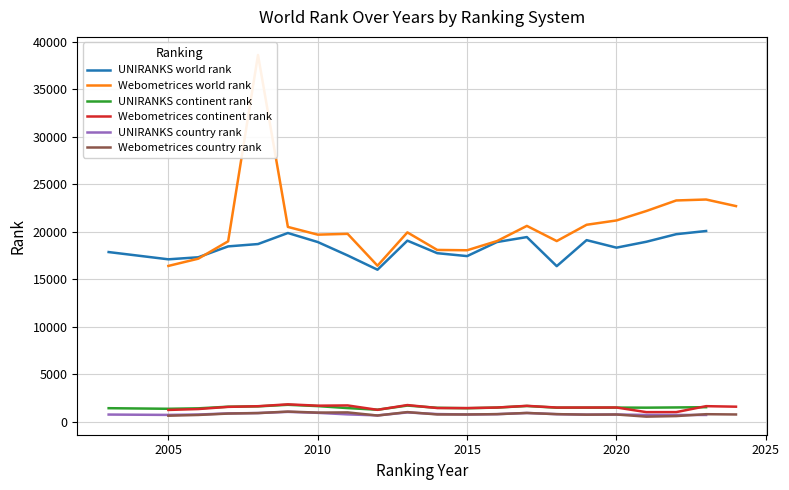

What is the value of the Webometrices world rank point at the 14th from the left?

19040